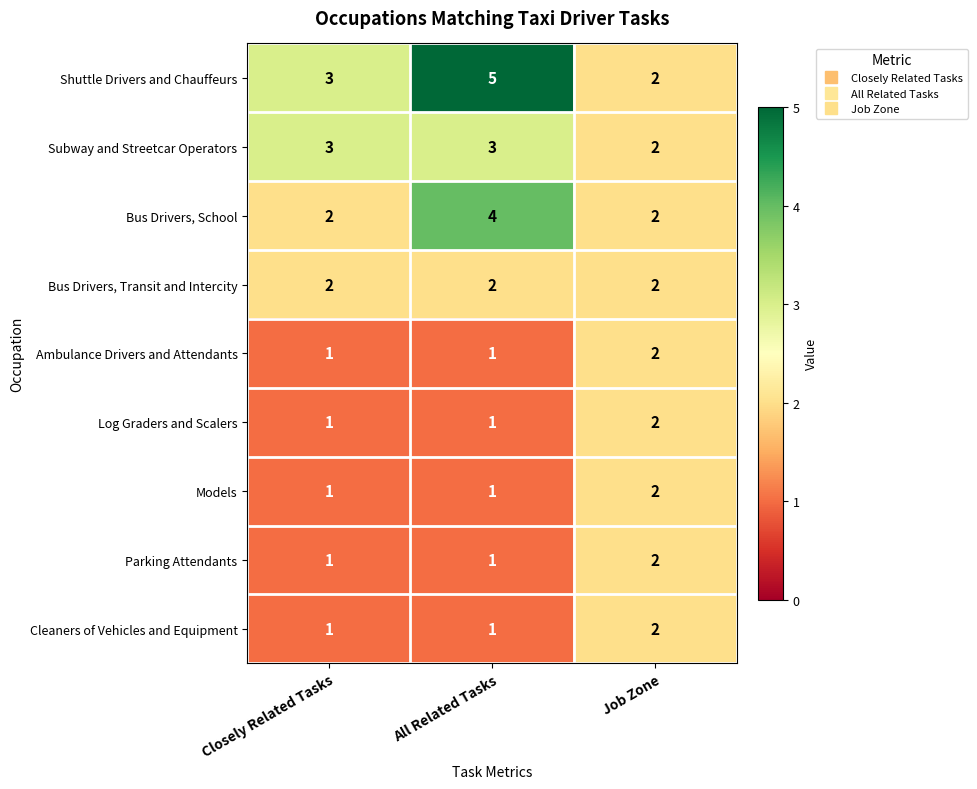

Is it true that Bus Drivers, School equals 4 at All Related Tasks?

True